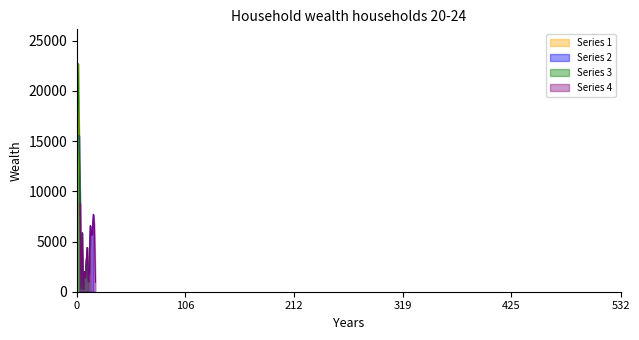

How many points are lower than both their immediate neighbors (excluding endpoints)?

11